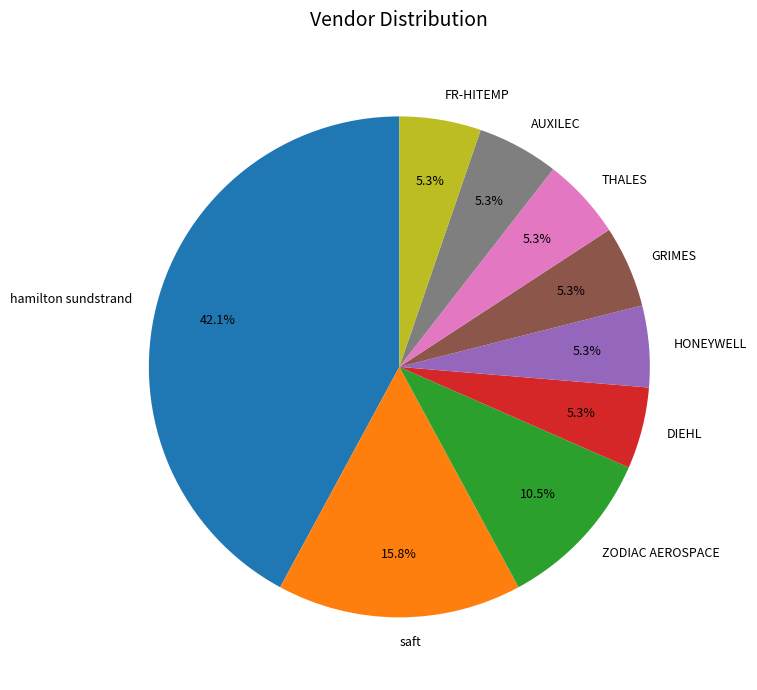

How many segments does this pie chart have?

9